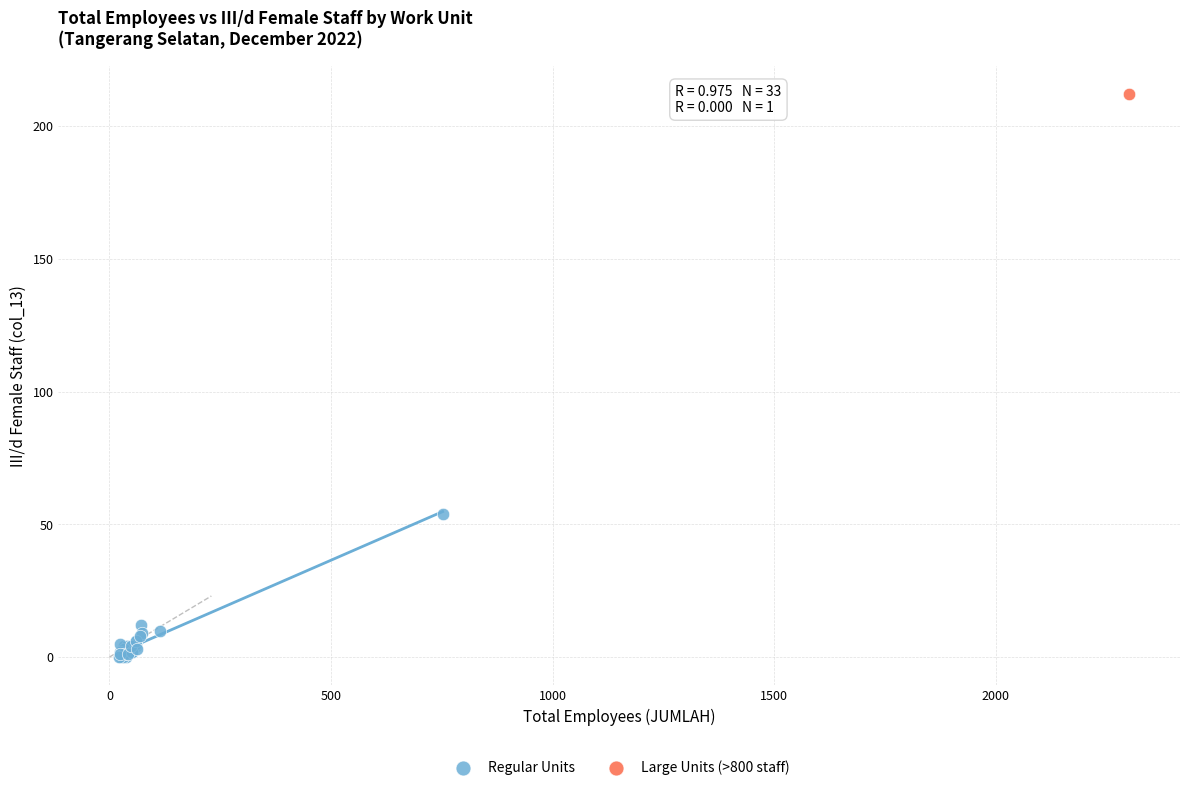

What are all the series names shown in the legend?

Regular Units, Large Units (>800 staff)